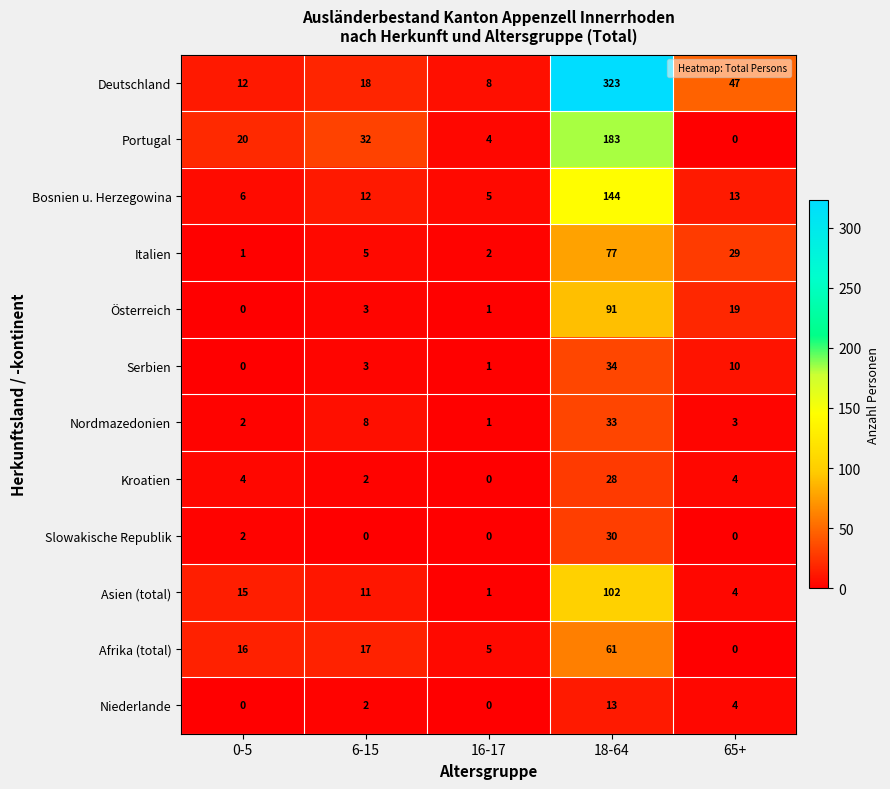

Between 6-15 and 18-64, which series saw the biggest shift?

Deutschland